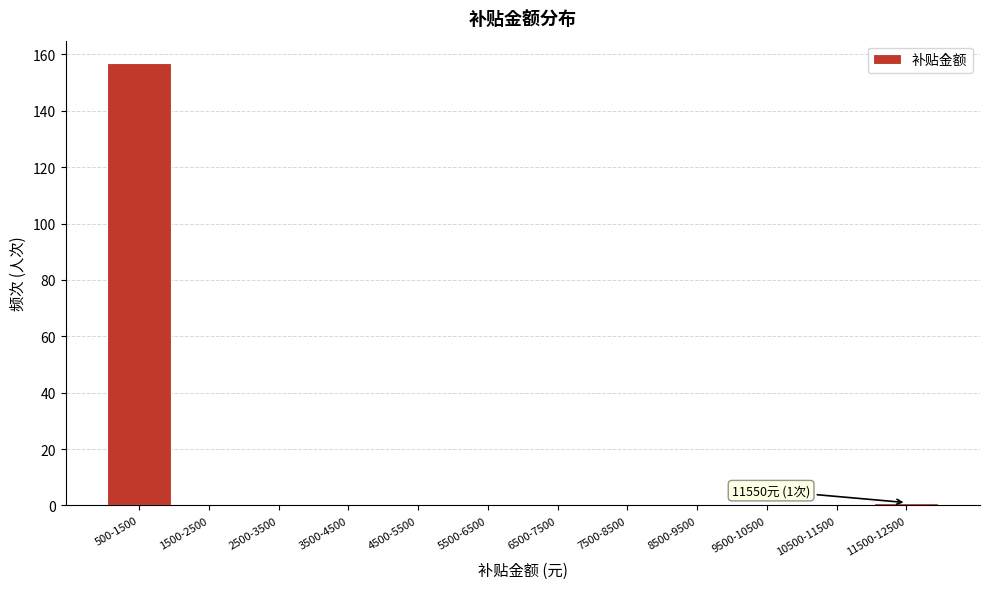

Reading right to left, extract all data points from this chart.

11500-12500=1	10500-11500=0	9500-10500=0	8500-9500=0	7500-8500=0	6500-7500=0	5500-6500=0	4500-5500=0	3500-4500=0	2500-3500=0	1500-2500=0	500-1500=157